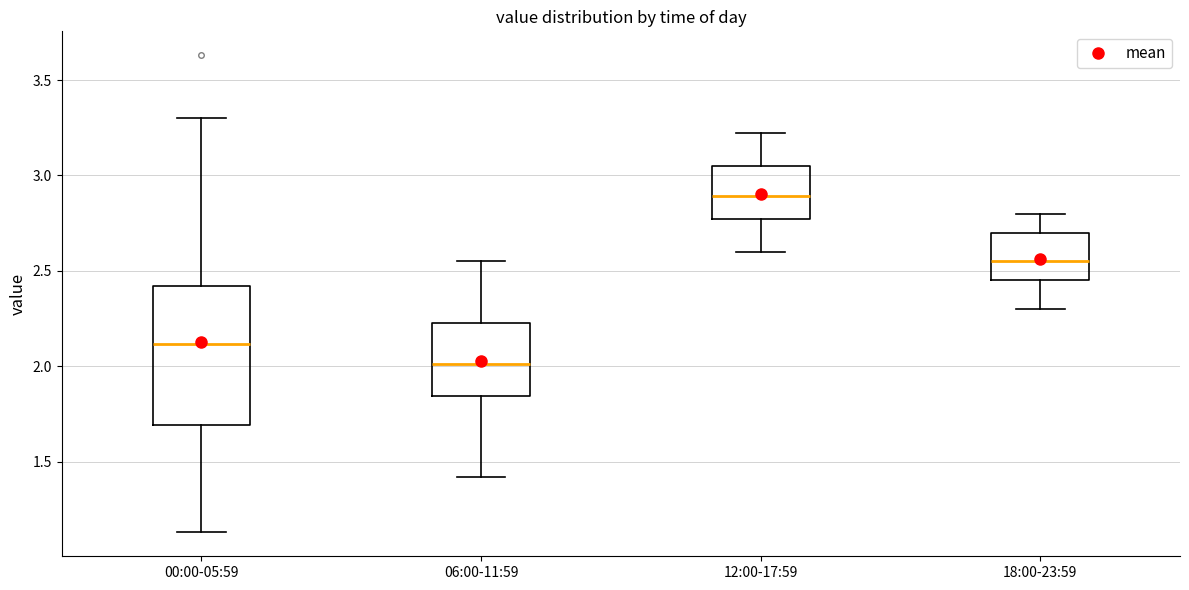

Comparing the boxes themselves (not the whiskers), which one is the tallest?

00:00-05:59